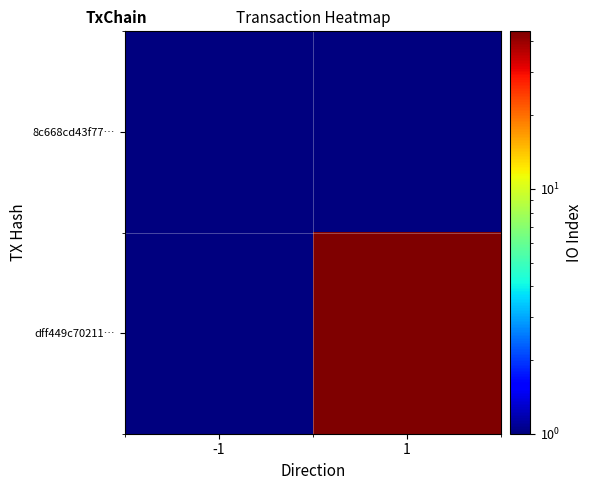

Which label corresponds to the smallest value in the chart?

-1